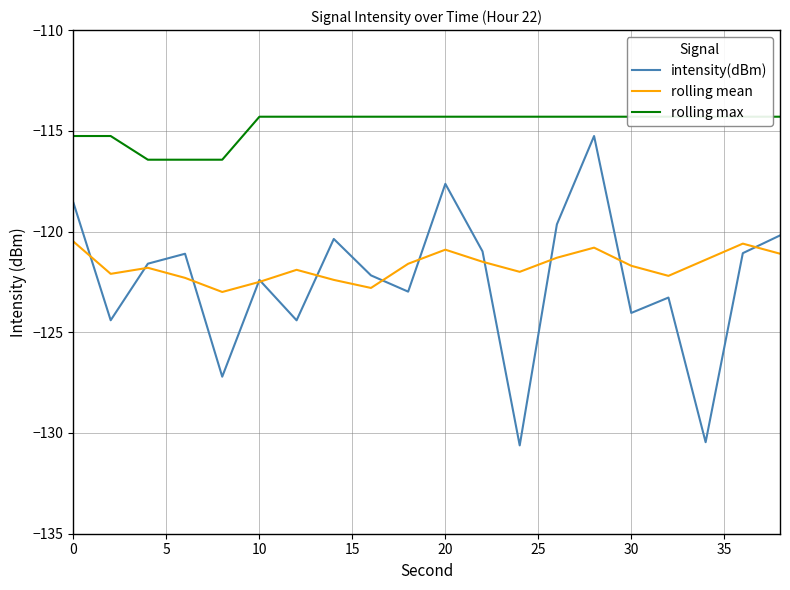

Reading left to right, extract all data points from this chart.

intensity(dBm): -118.6	-124.4	-121.6	-121.1	-127.2	-122.4	-124.4	-120.4	-122.2	-123.0	-117.6	-121.0	-130.6	-119.6	-115.3	-124.0	-123.3	-130.5	-121.1	-120.2
rolling mean: -120.5	-122.1	-121.8	-122.3	-123.0	-122.5	-121.9	-122.4	-122.8	-121.6	-120.9	-121.5	-122.0	-121.3	-120.8	-121.7	-122.2	-121.4	-120.6	-121.1
rolling max: -115.3	-115.3	-116.4	-116.4	-116.4	-114.3	-114.3	-114.3	-114.3	-114.3	-114.3	-114.3	-114.3	-114.3	-114.3	-114.3	-114.3	-114.3	-114.3	-114.3